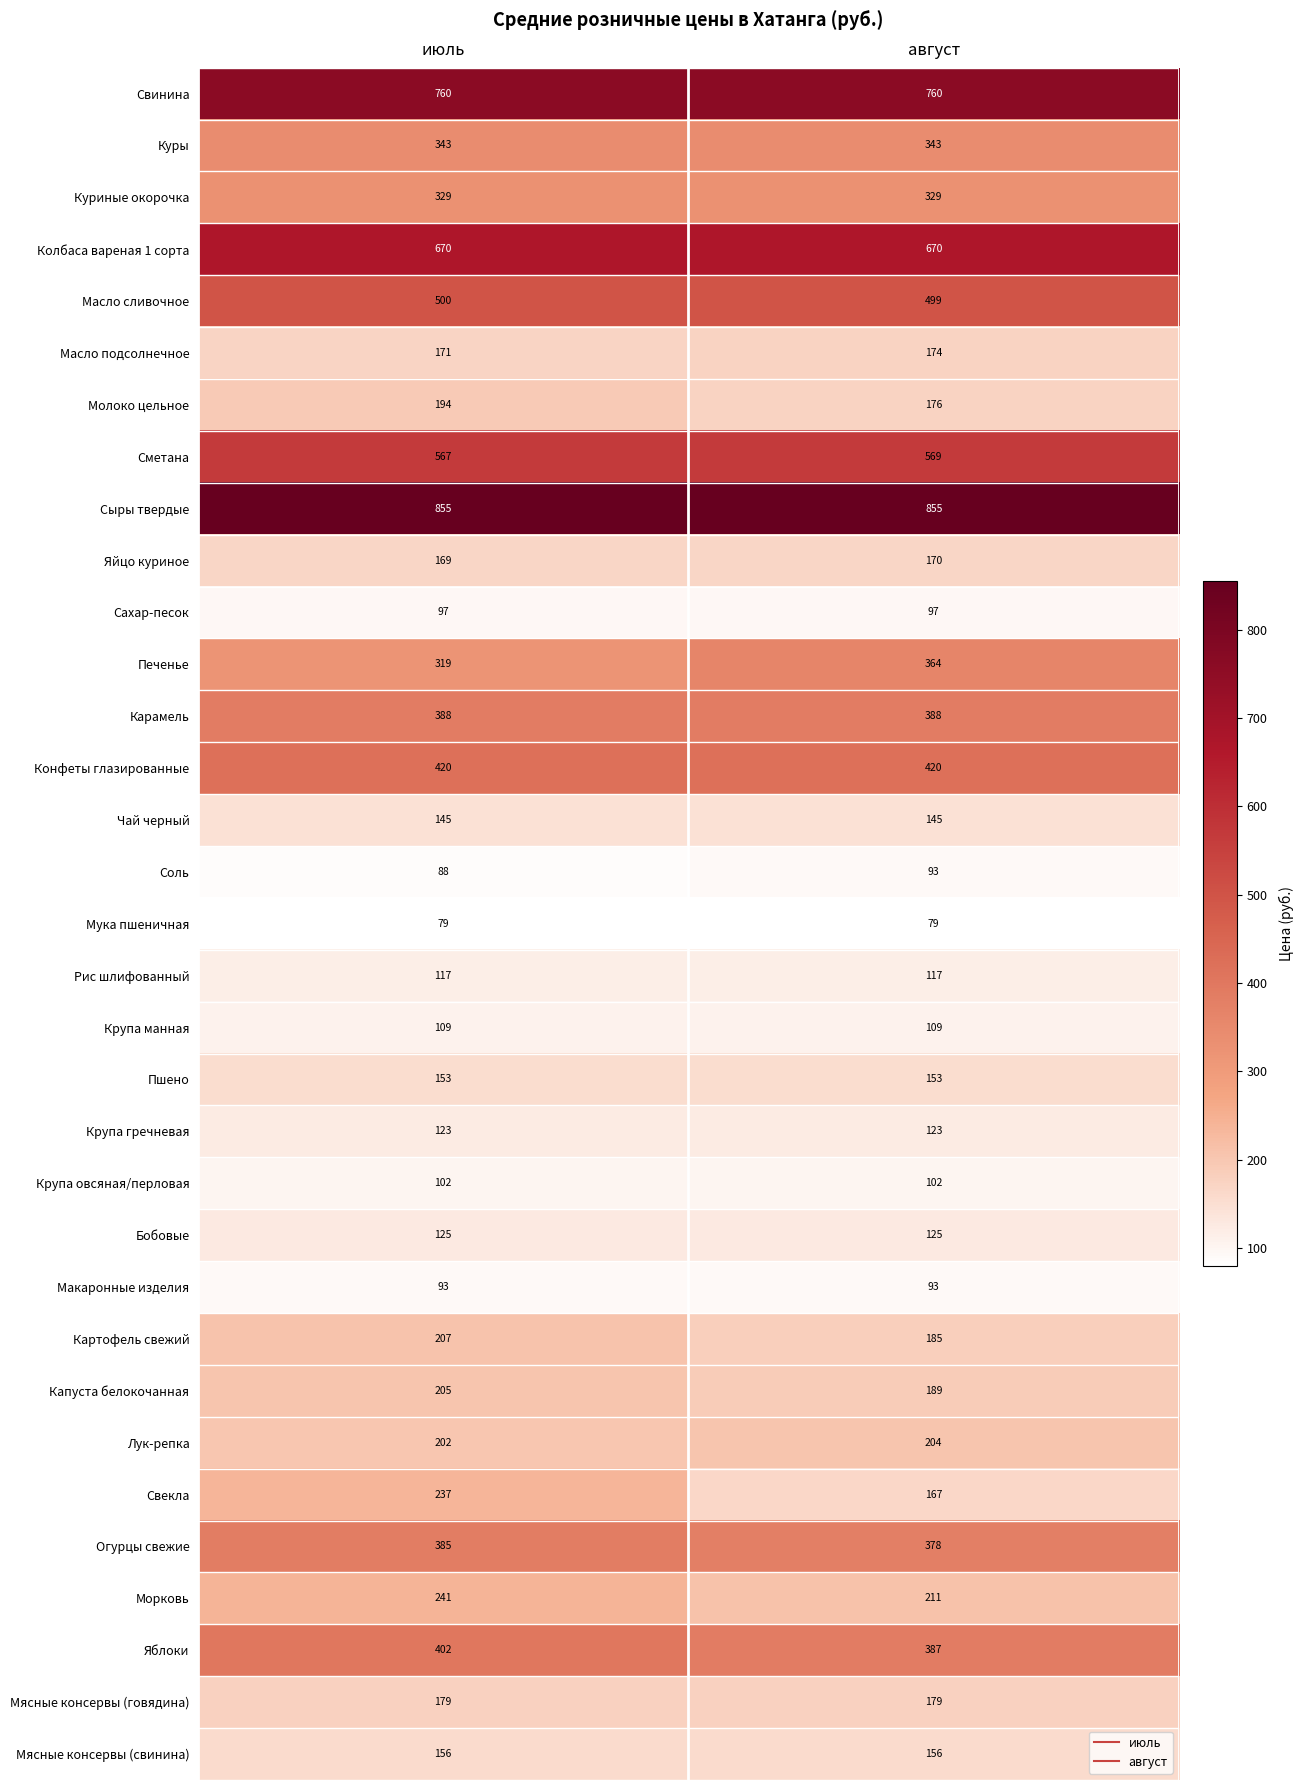

What is the total value across all series at июль?

9130